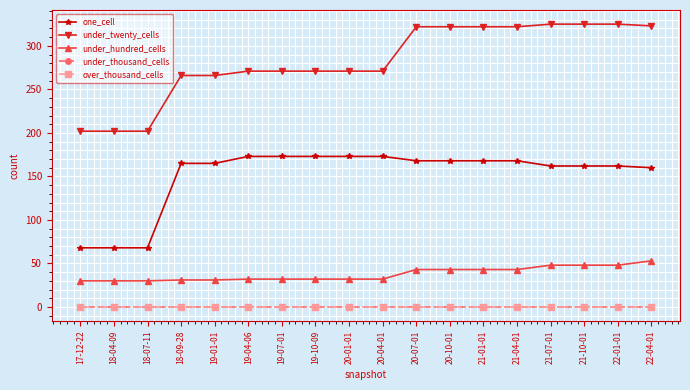

What is the value of the one_cell point at the 4th from the left?

165